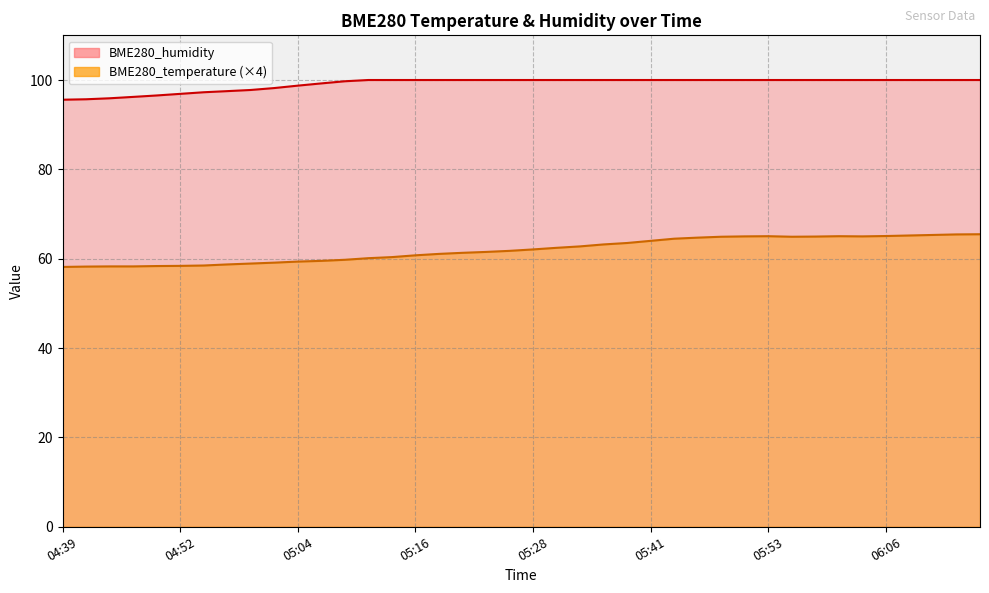

Reading right to left, transcribe all the data shown in this chart.

BME280_temperature: 65.5	65.4	65.3	65.2	65.1	65.0	65.0	65.0	64.9	65.0	65.0	64.9	64.7	64.5	64.0	63.5	63.2	62.8	62.4	62.1	61.8	61.5	61.3	61.1	60.8	60.4	60.1	59.8	59.5	59.4	59.1	58.9	58.7	58.5	58.4	58.4	58.3	58.3	58.2	58.2
BME280_humidity: 100.0	100.0	100.0	100.0	100.0	100.0	100.0	100.0	100.0	100.0	100.0	100.0	100.0	100.0	100.0	100.0	100.0	100.0	100.0	100.0	100.0	100.0	100.0	100.0	100.0	100.0	100.0	99.7	99.2	98.7	98.2	97.8	97.5	97.3	96.9	96.5	96.2	95.9	95.7	95.6